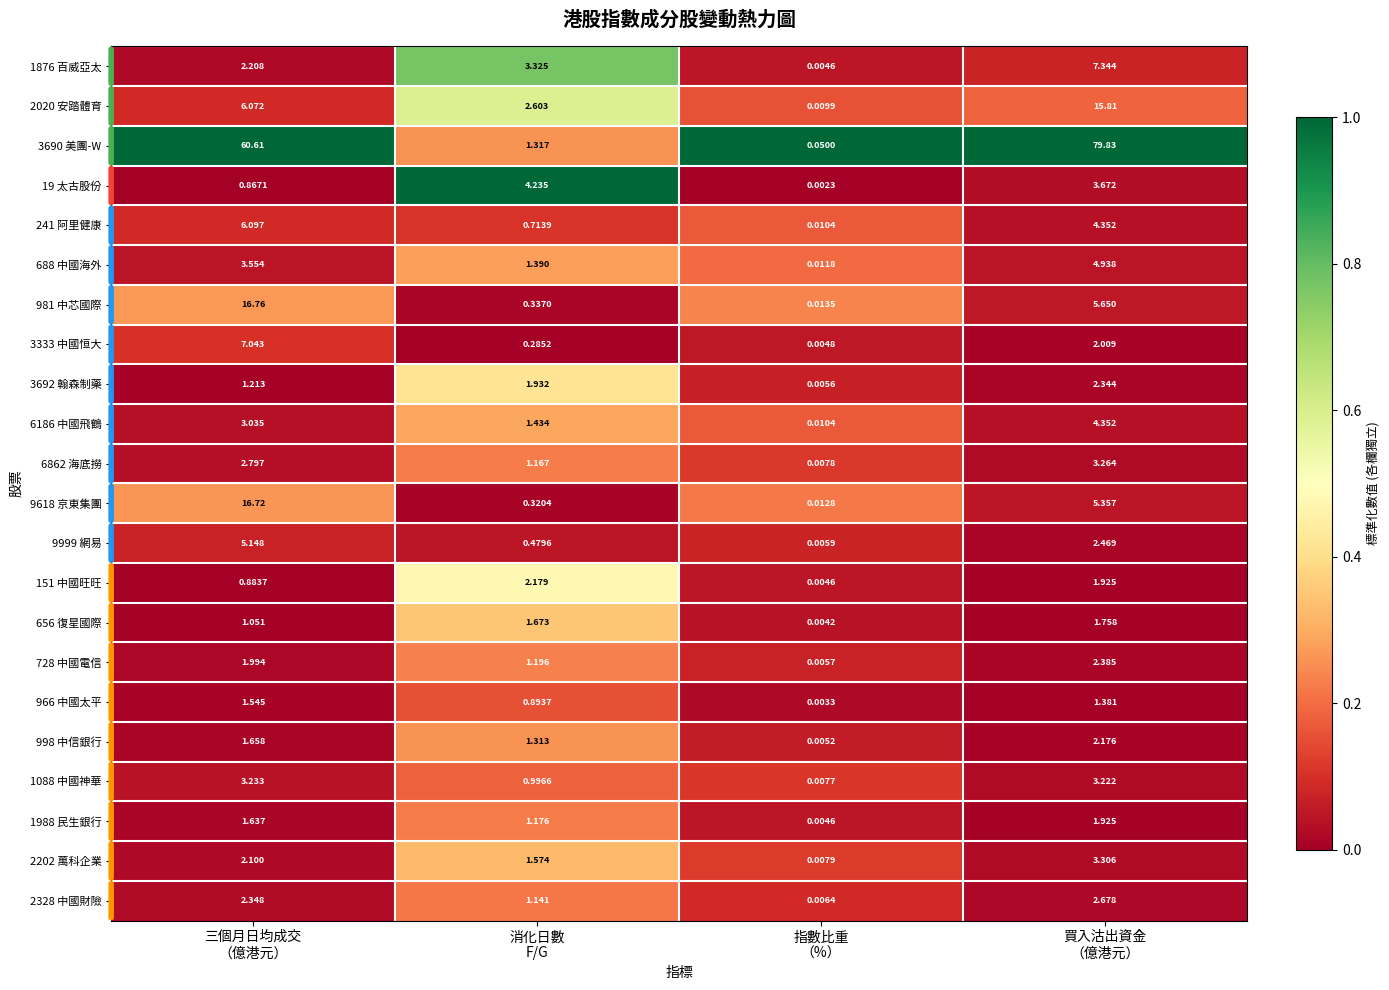

Which category has the highest value across all series?

買入沽出資金
（億港元）